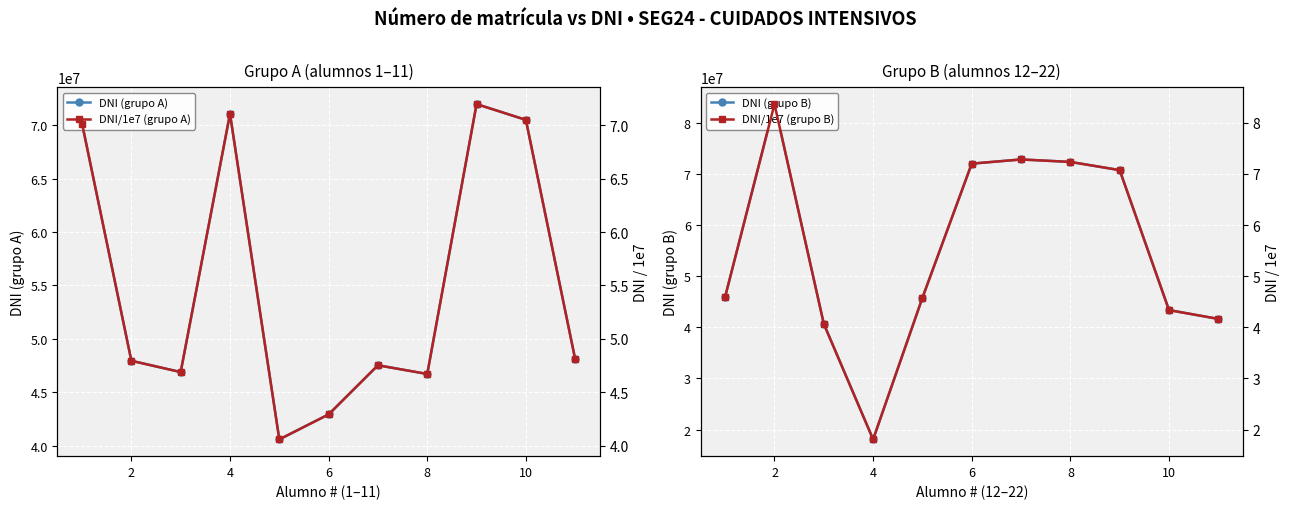

True or false: DNI (grupo A) has more than 0 interior local peaks.

True